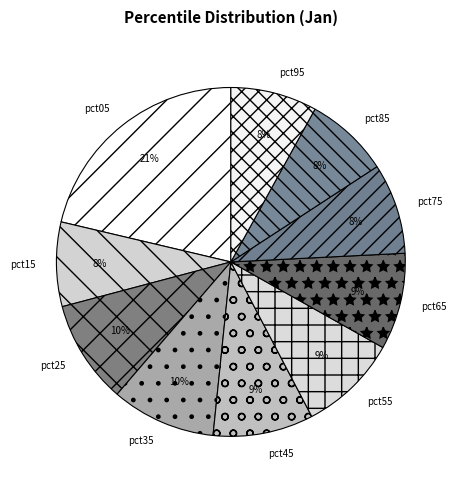

True or false: pct75 accounts for 1% of the total.

False